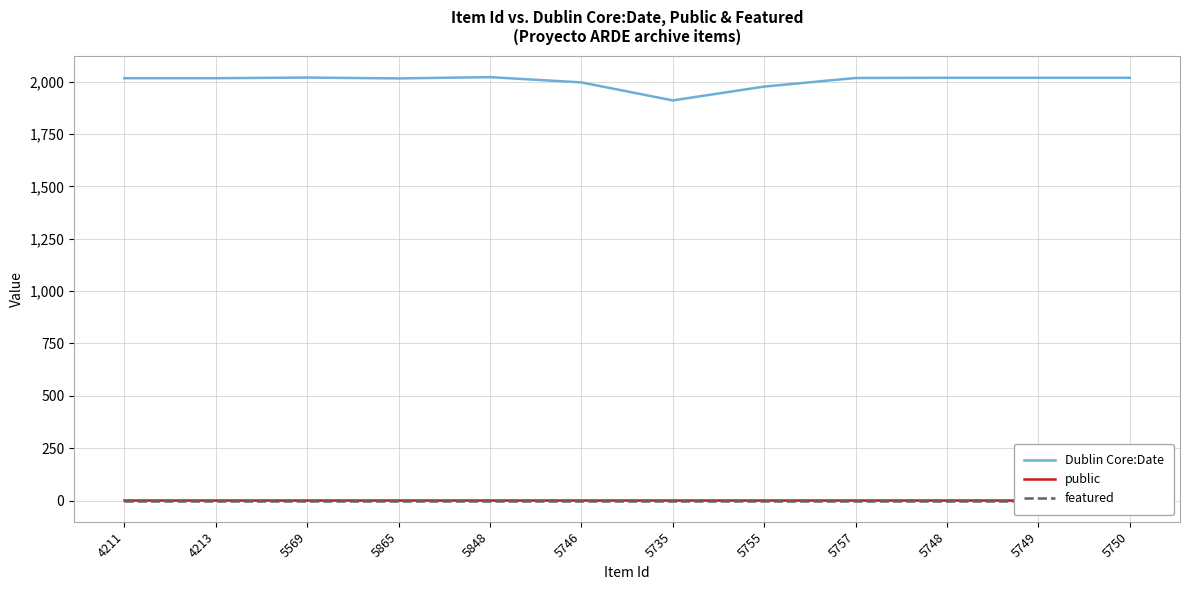

Is the value of featured at 5749 greater than the value of public at 5865?

No